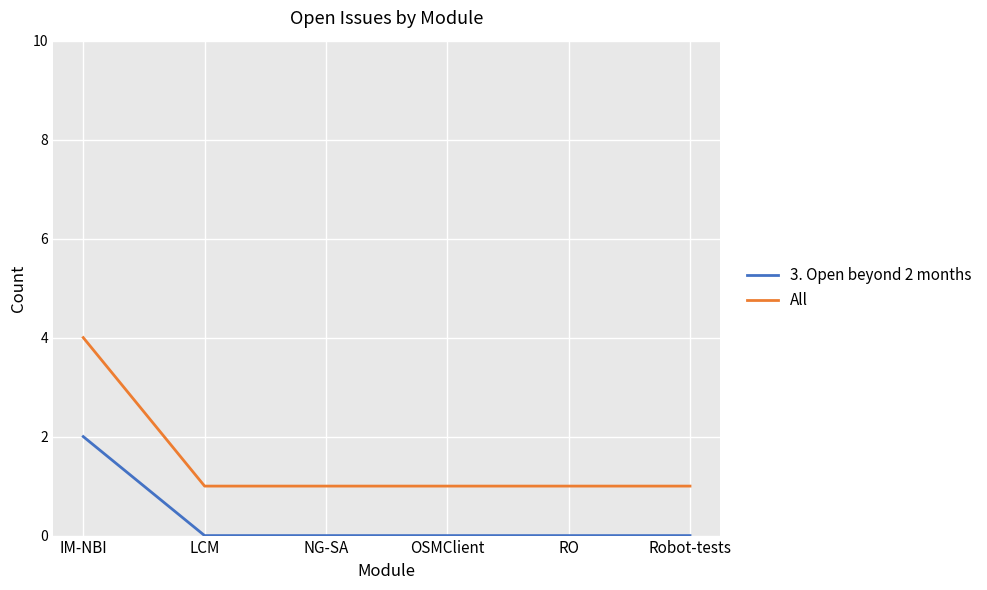

What is the total value across all series at LCM?

1